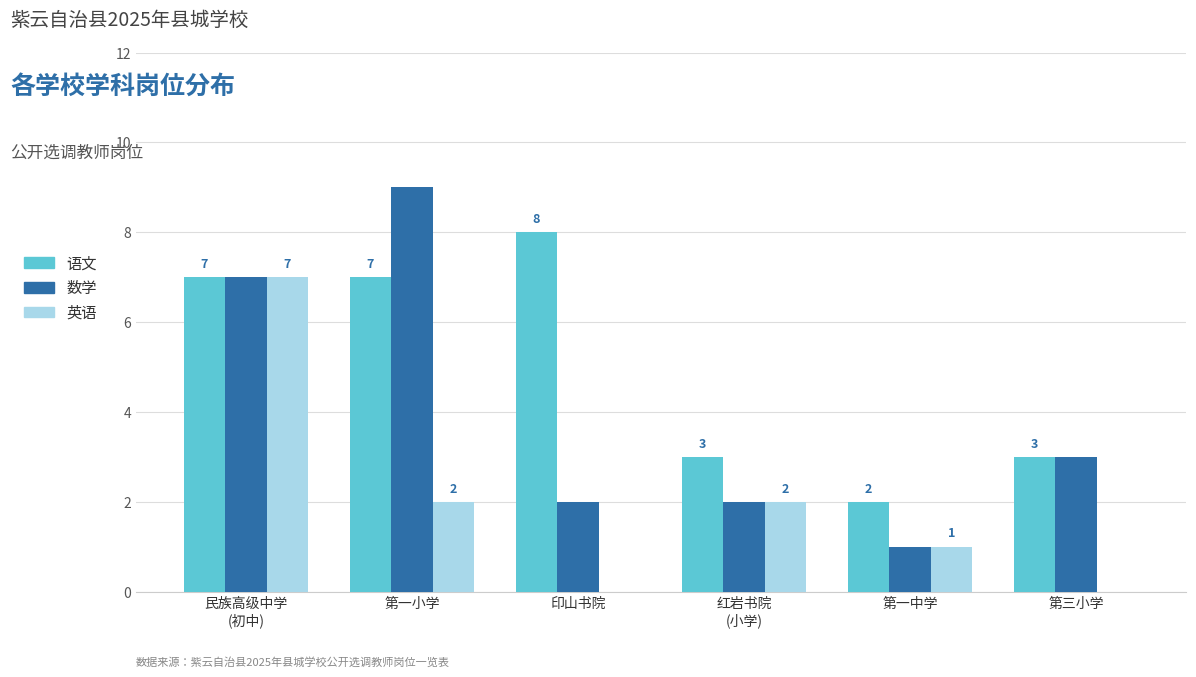

Which label corresponds to the largest value in the chart?

第一小学